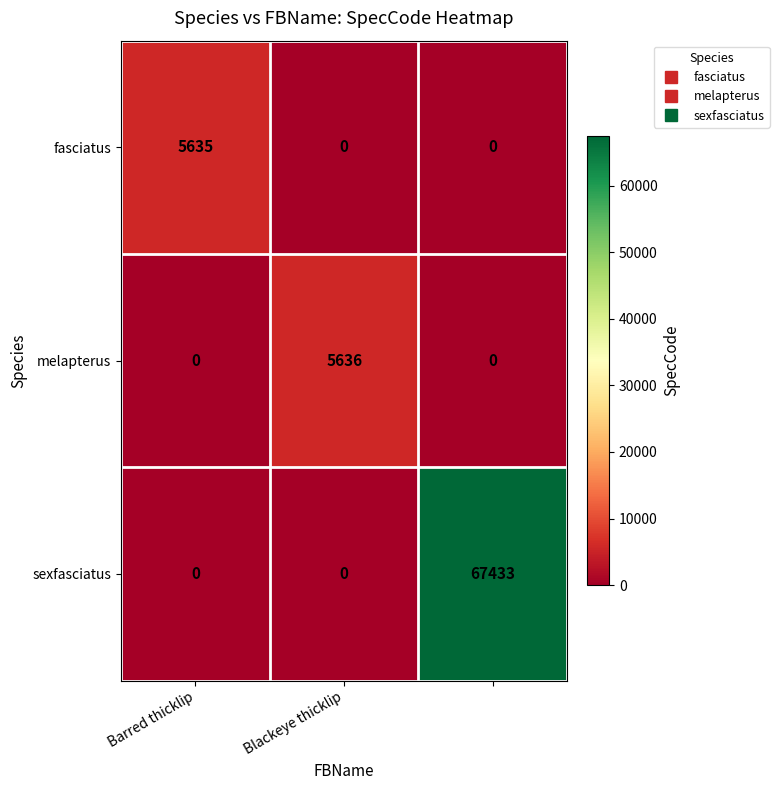

What is the average value of the melapterus series?

1879